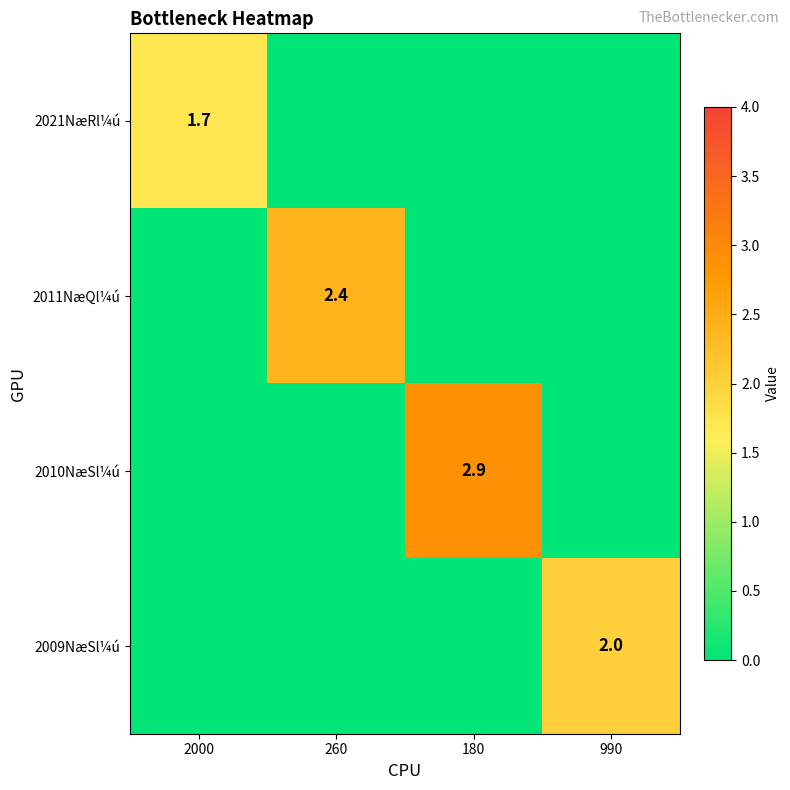

How many data points does each series have?

4